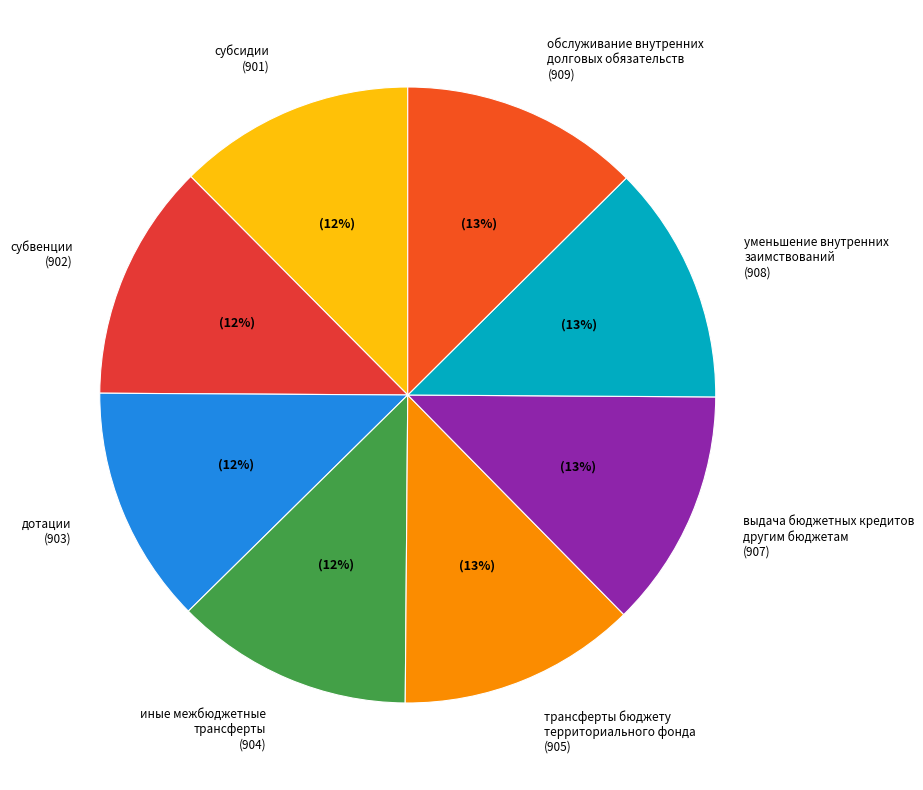

Combined, do уменьшение внутренних заимствований (908) and дотации (903) account for over 50%?

No